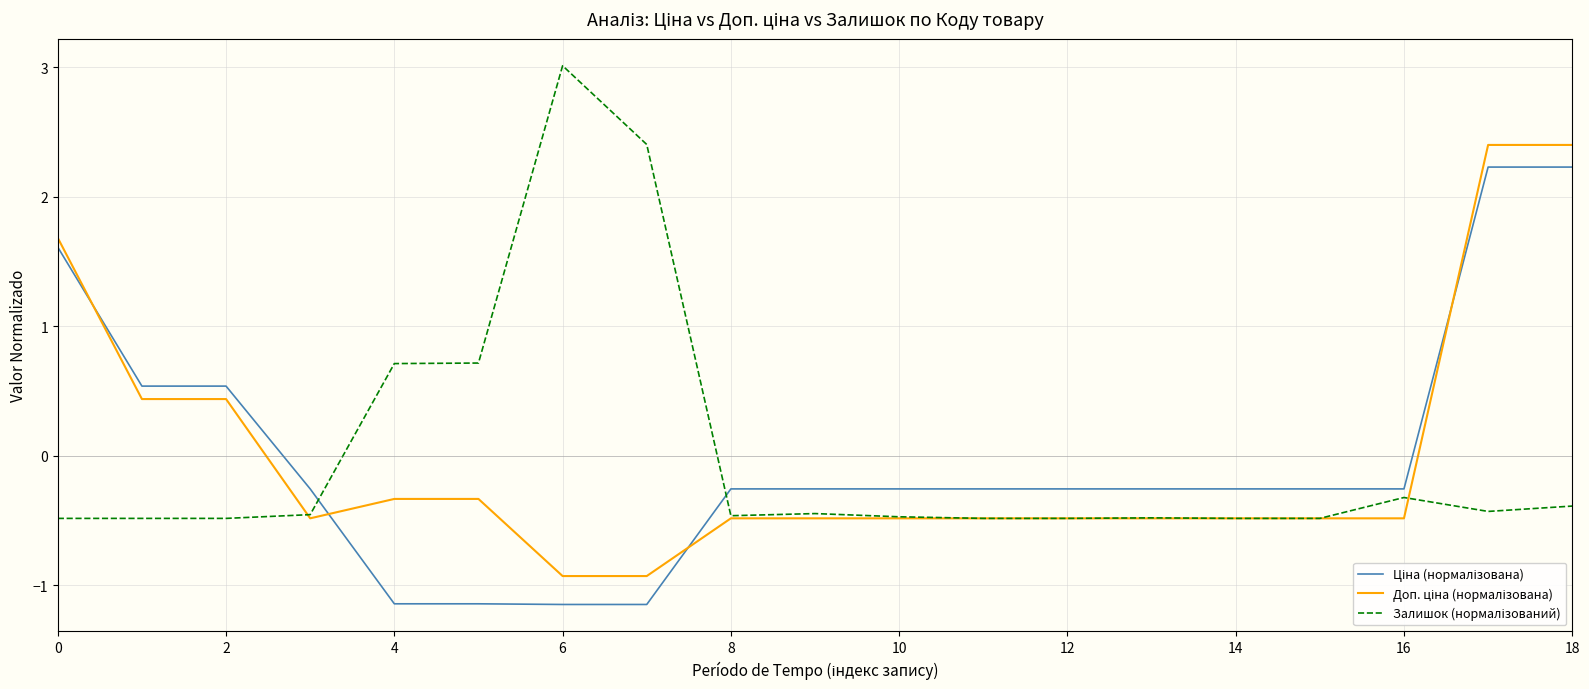

Reading left to right, transcribe all the data shown in this chart.

Ціна (нормалізована): 1.6	0.5	0.5	-0.3	-1.1	-1.1	-1.1	-1.1	-0.3	-0.3	-0.3	-0.3	-0.3	-0.3	-0.3	-0.3	-0.3	2.2	2.2
Доп. ціна (нормалізована): 1.7	0.4	0.4	-0.5	-0.3	-0.3	-0.9	-0.9	-0.5	-0.5	-0.5	-0.5	-0.5	-0.5	-0.5	-0.5	-0.5	2.4	2.4
Залишок (нормалізований): -0.5	-0.5	-0.5	-0.5	0.7	0.7	3.0	2.4	-0.5	-0.4	-0.5	-0.5	-0.5	-0.5	-0.5	-0.5	-0.3	-0.4	-0.4